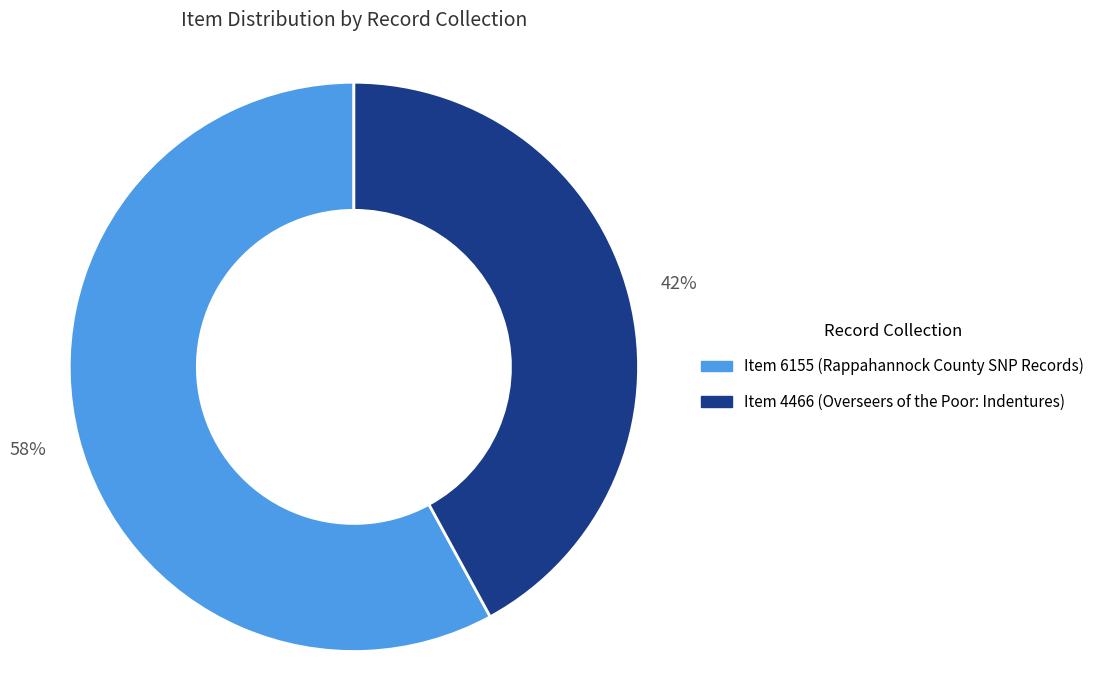

Is it true that Item 4466 (Overseers of the Poor: Indentures) is 54% of the pie?

False